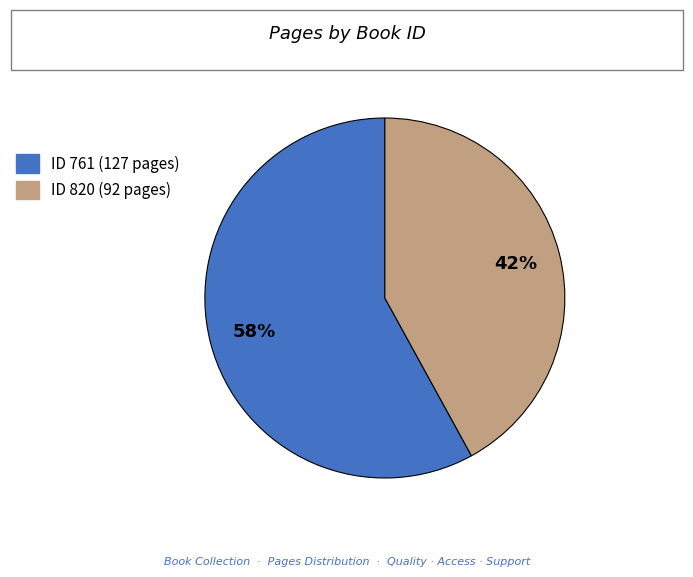

Is there a majority slice in this chart?

Yes